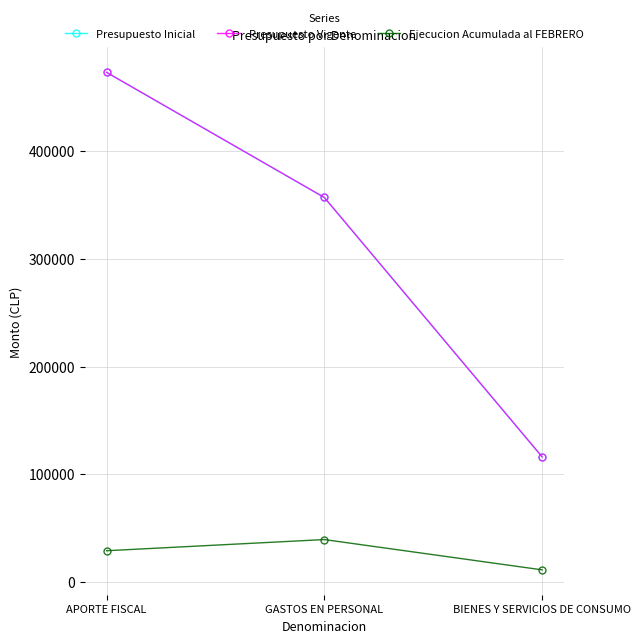

Is this an area chart (filled region under the line)?

No